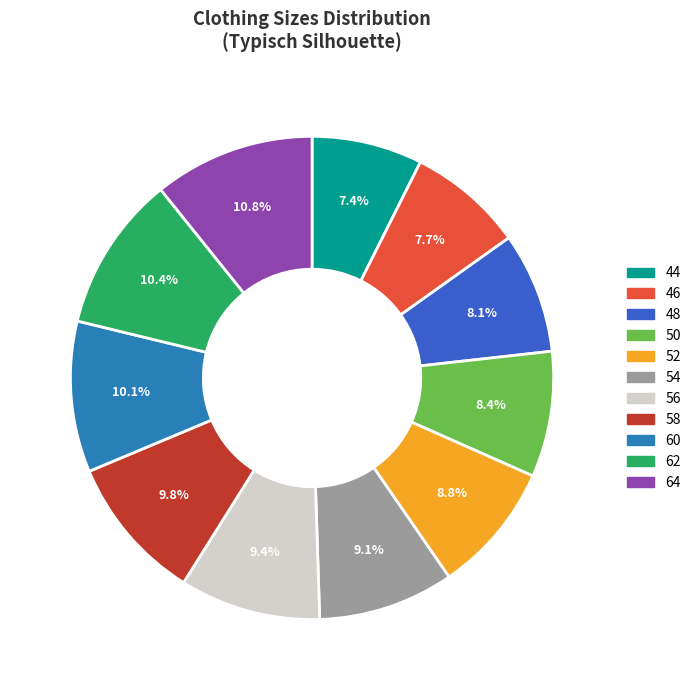

To the nearest percent, what is the average slice percentage?

9%